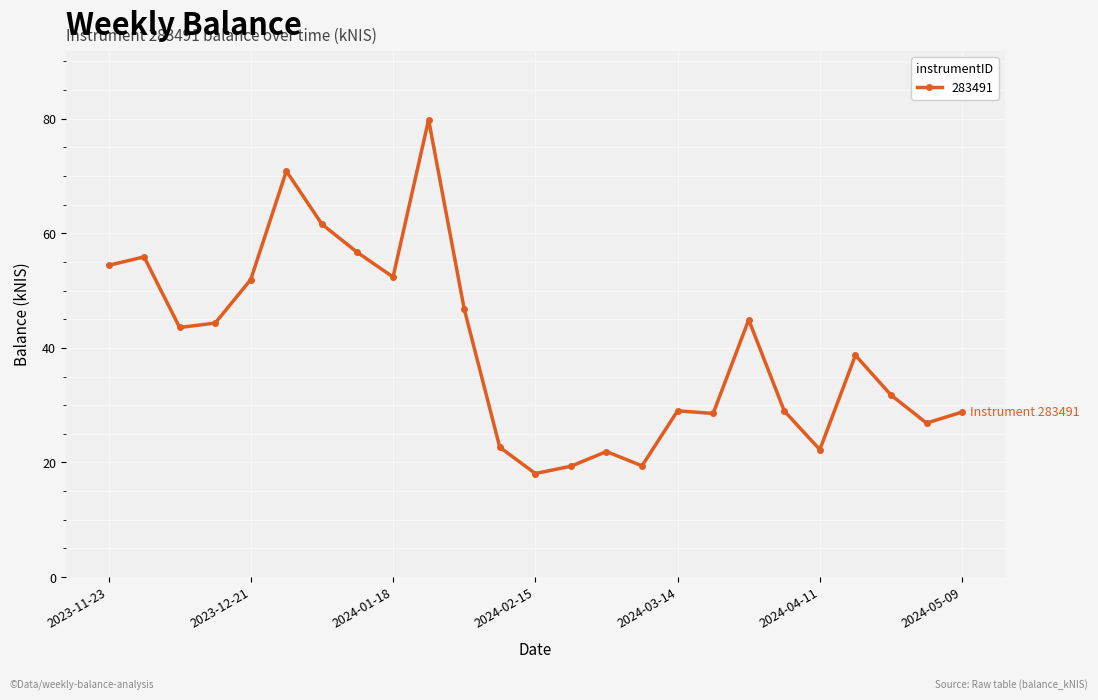

True or false: there are more than 2 points higher than both neighbors.

True